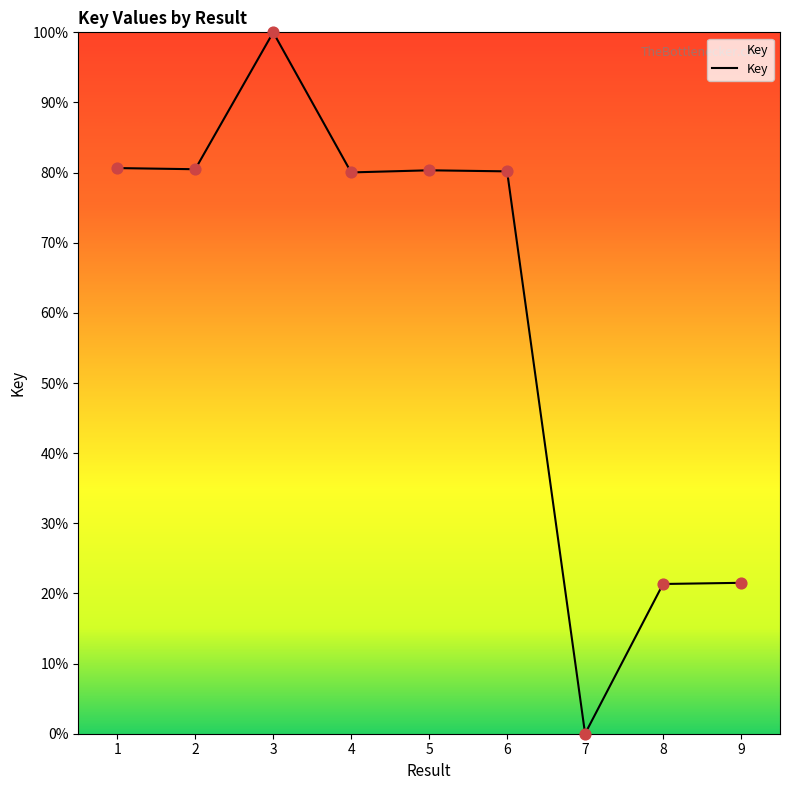

Between 3 and 8, which is larger?

3